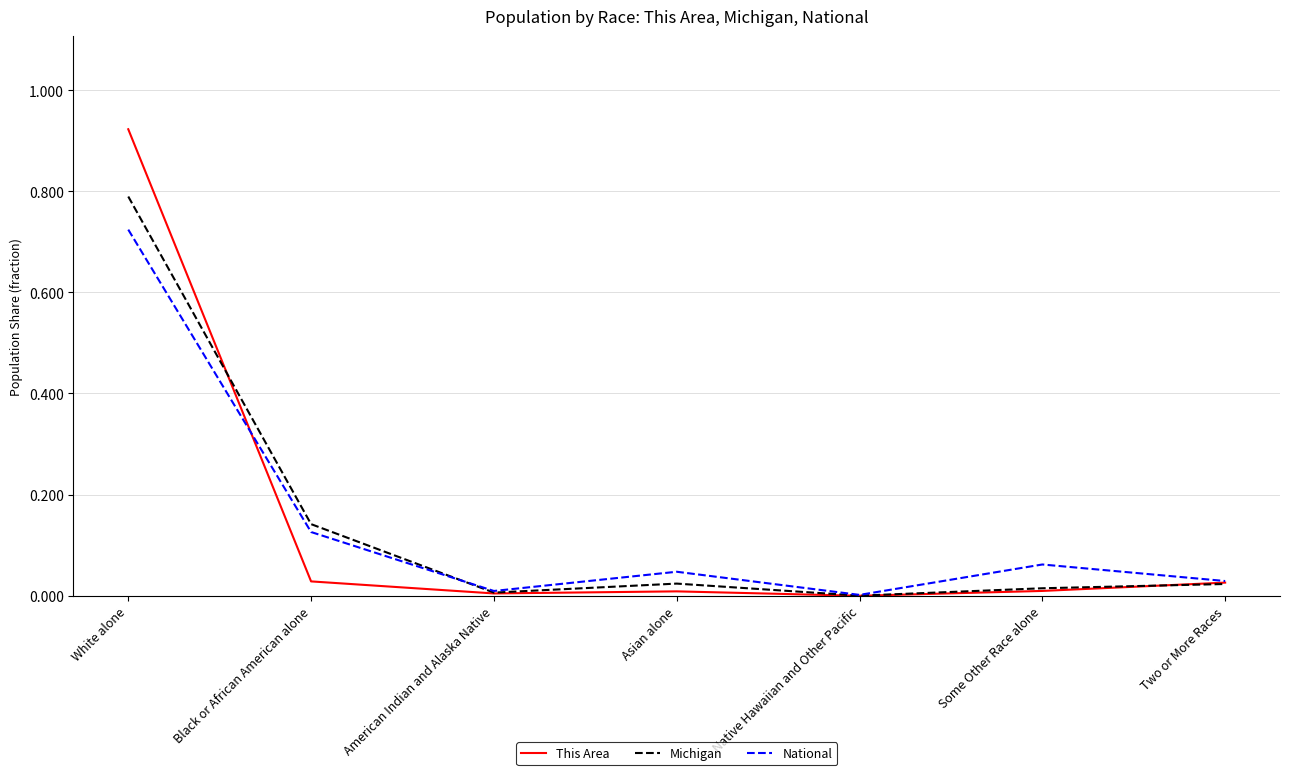

At which category is the sum across all series the highest?

White alone